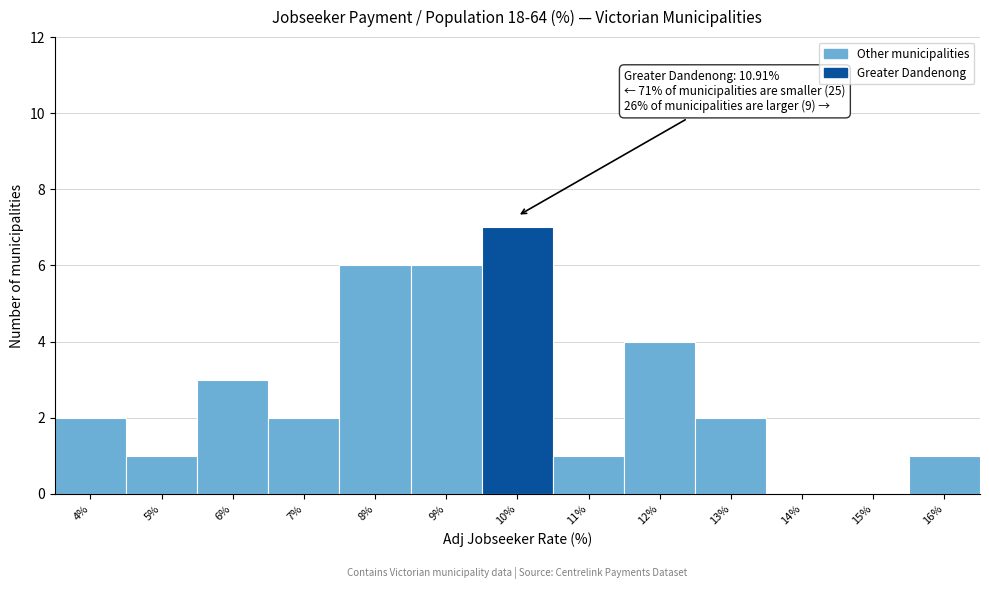

Reading left to right, list all the values displayed in this chart.

4%=2	5%=1	6%=3	7%=2	8%=6	9%=6	10%=7	11%=1	12%=4	13%=2	14%=0	15%=0	16%=1